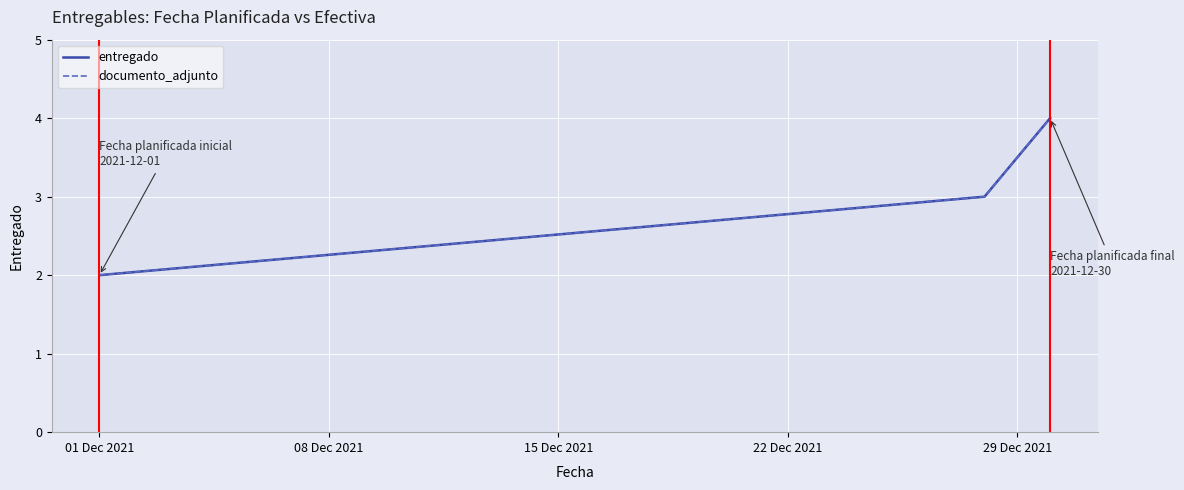

Does the chart have visible grid lines?

Yes